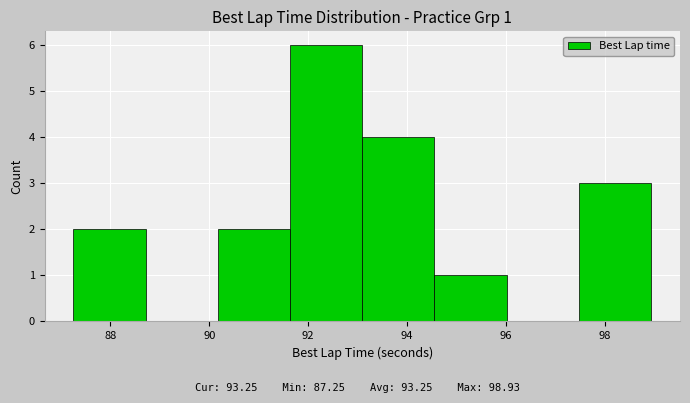

Over which range of the x-axis is the bar tallest?

91.6 to 93.0